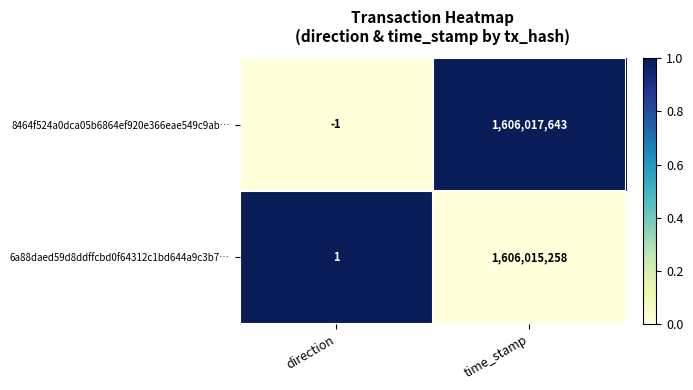

Which series has the largest total across all categories?

8464f524a0dca05b6864ef920e366eae549c9ab…